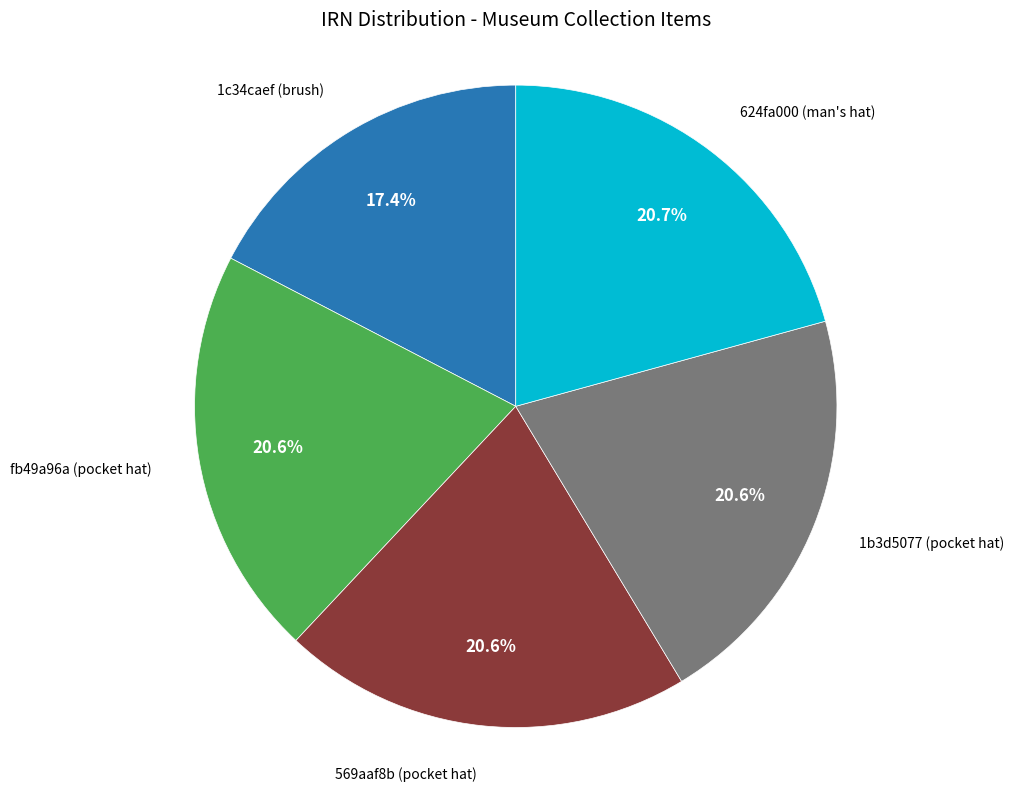

How many slices are in this pie chart?

5